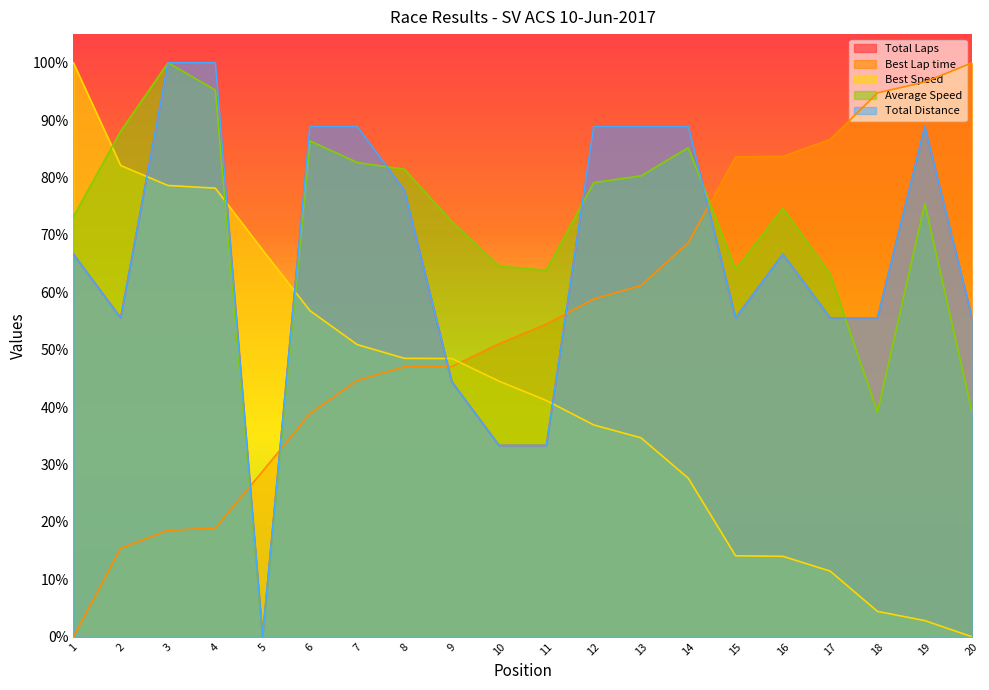

Which series has the largest total across all categories?

Average Speed